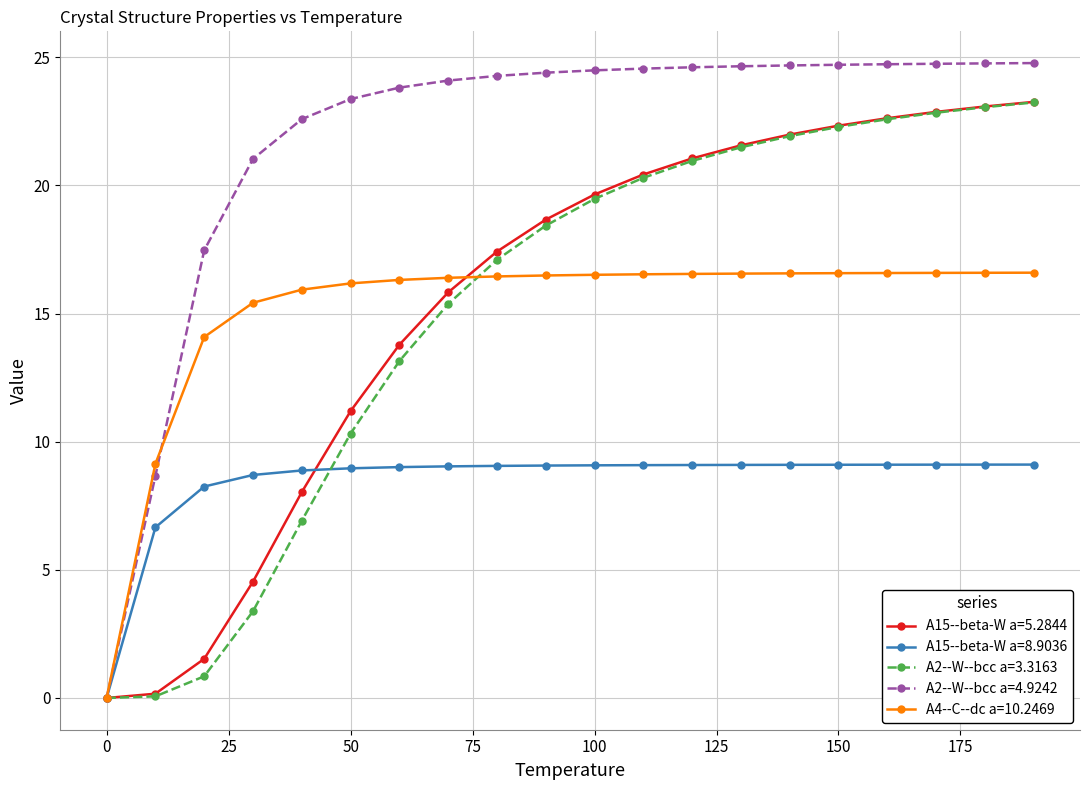

Which series has the widest spread of values?

A2--W--bcc a=4.9242